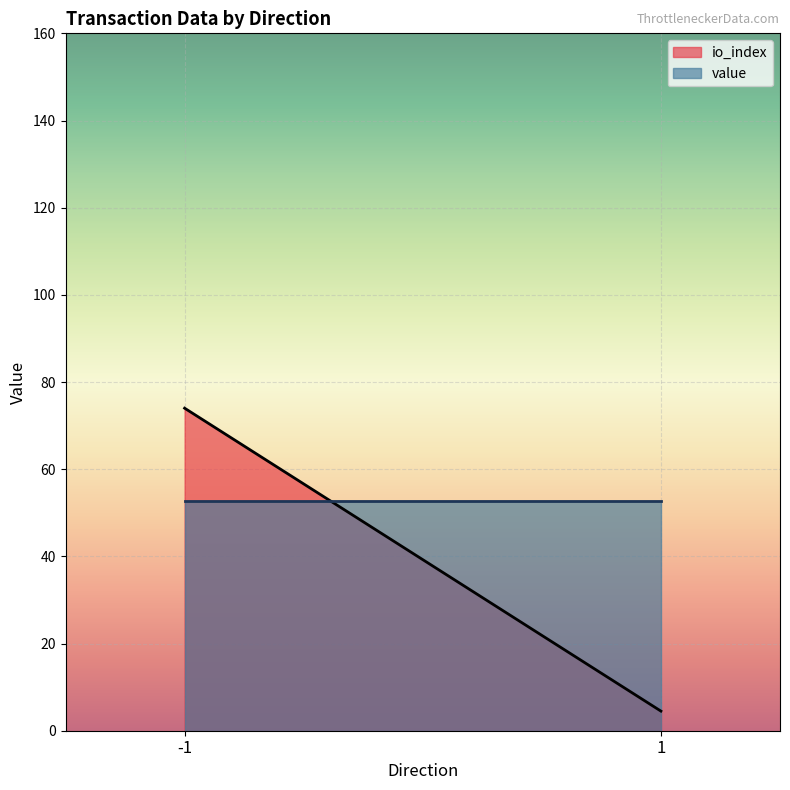

Between -1 and -1, which is larger?

-1